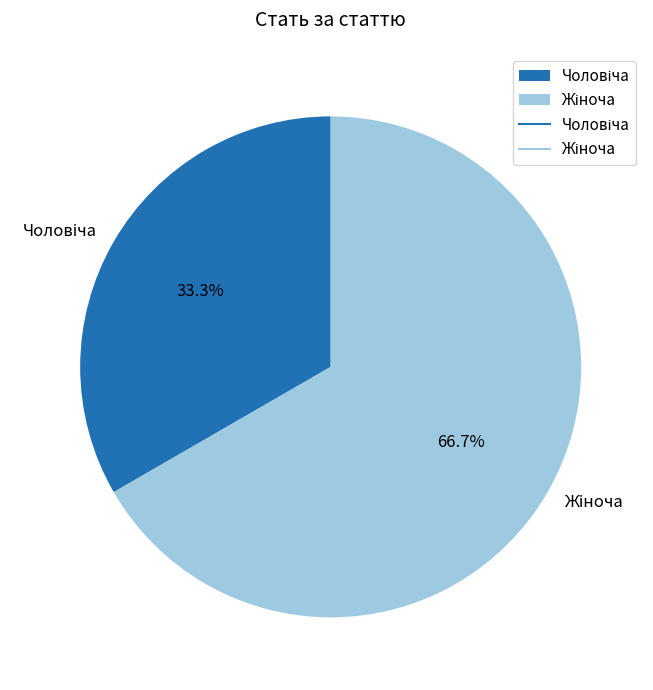

Count the number of slices in the pie.

2